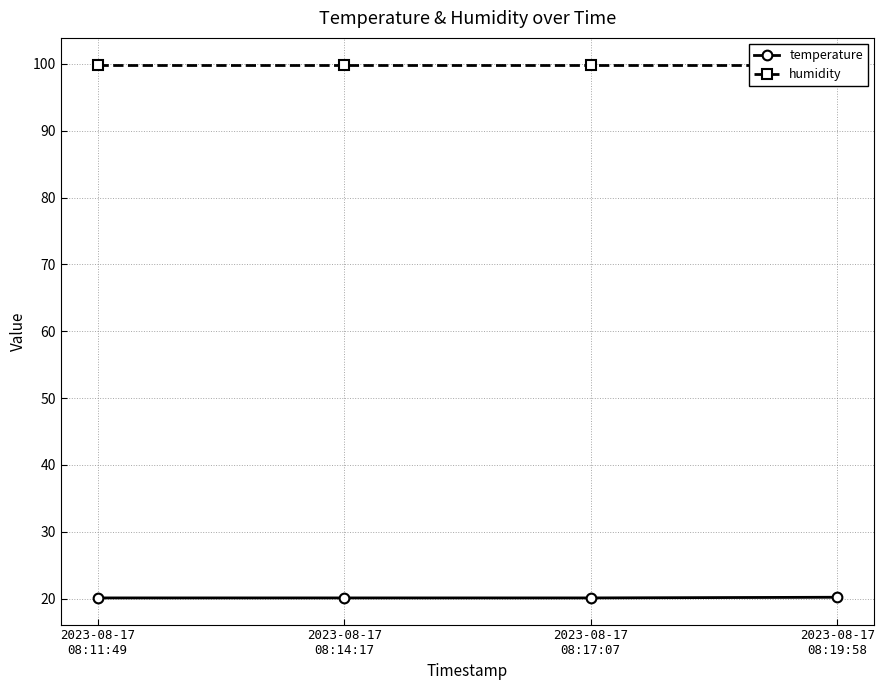

Which series changed the most between 2023-08-17
08:14:17 and 2023-08-17
08:17:07?

temperature